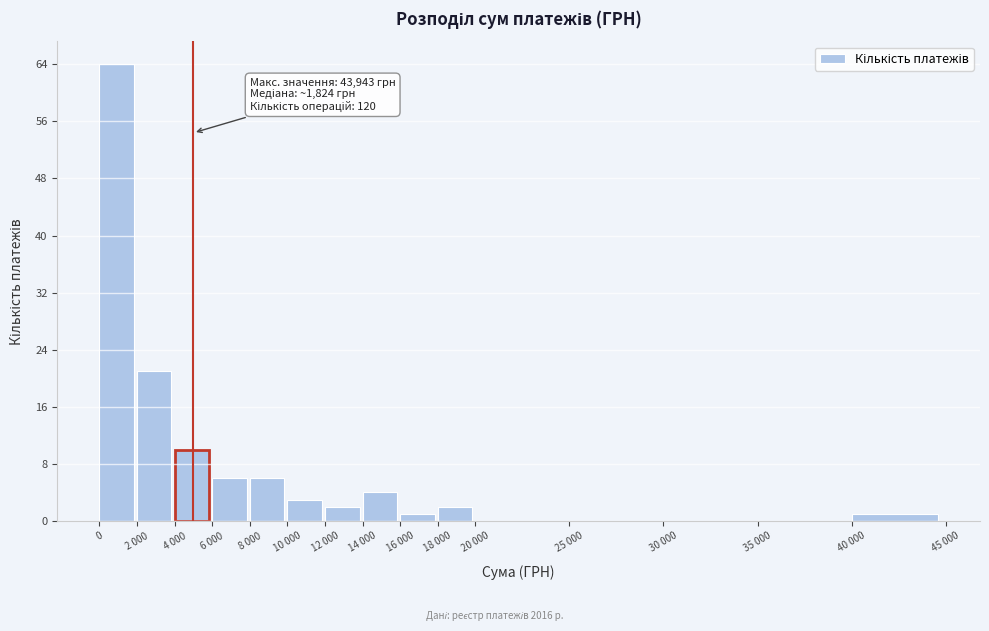

Reading left to right, list all the values displayed in this chart.

0=64	2 000=21	4 000=10	6 000=6	8 000=6	10 000=3	12 000=2	14 000=4	16 000=1	18 000=2	20 000=0	25 000=0	30 000=0	35 000=0	40 000=1